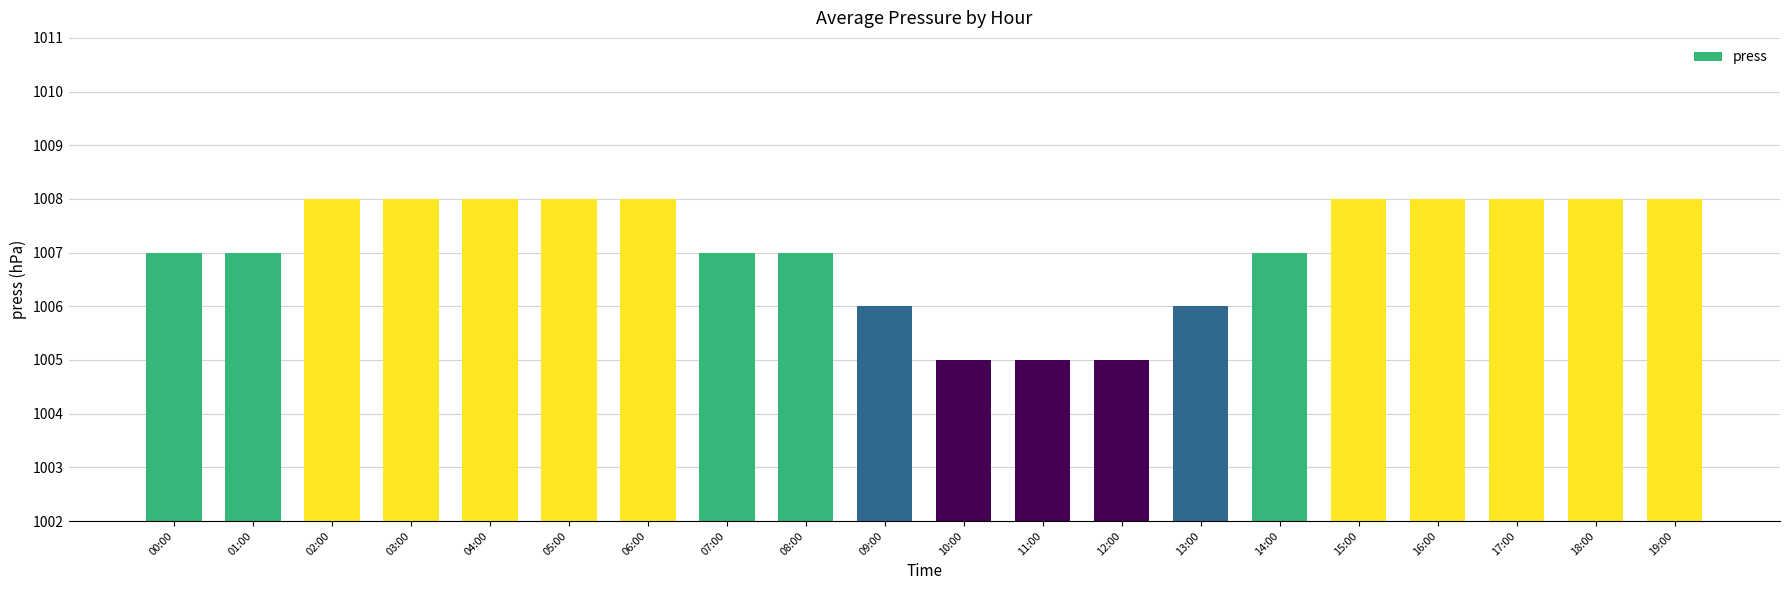

What is the difference between the maximum and minimum values?

3